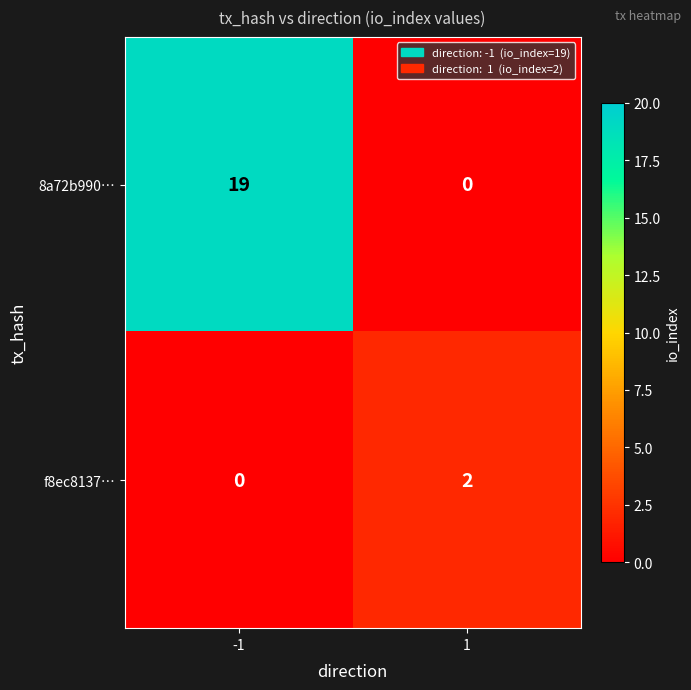

At how many categories does at least one series exceed 7?

1